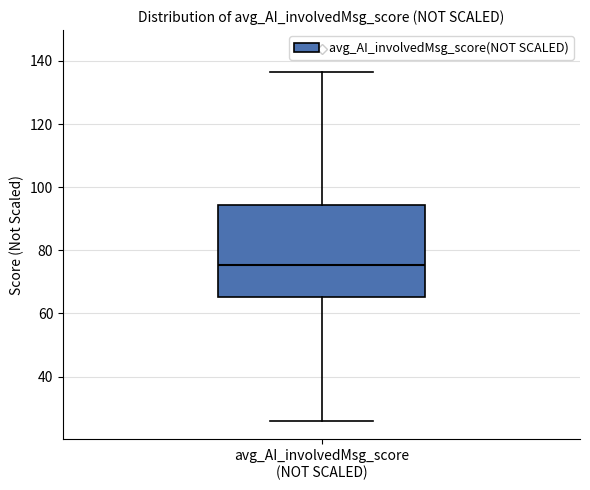

Read this box plot against the y-axis: the position of the median line, the range covered by the box, and the ends of both whiskers. The values are not printed on the chart, so give them approximately, as read against the axis.

median 76, box 66 to 94, whiskers 26 to 136